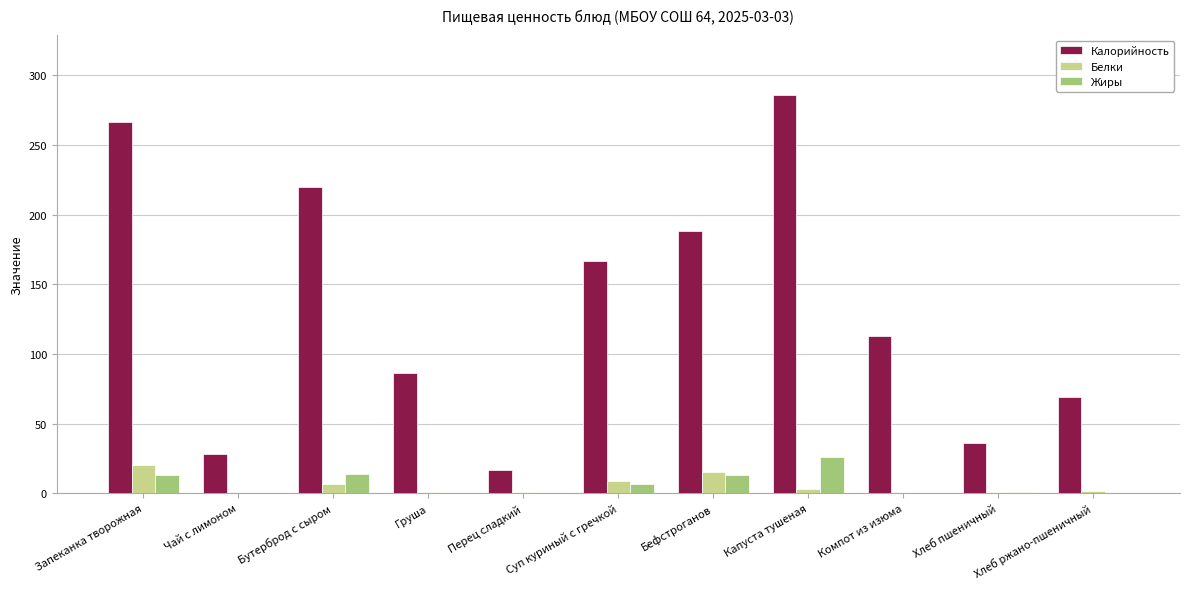

Which category has the highest value in the Жиры series?

Капуста тушеная